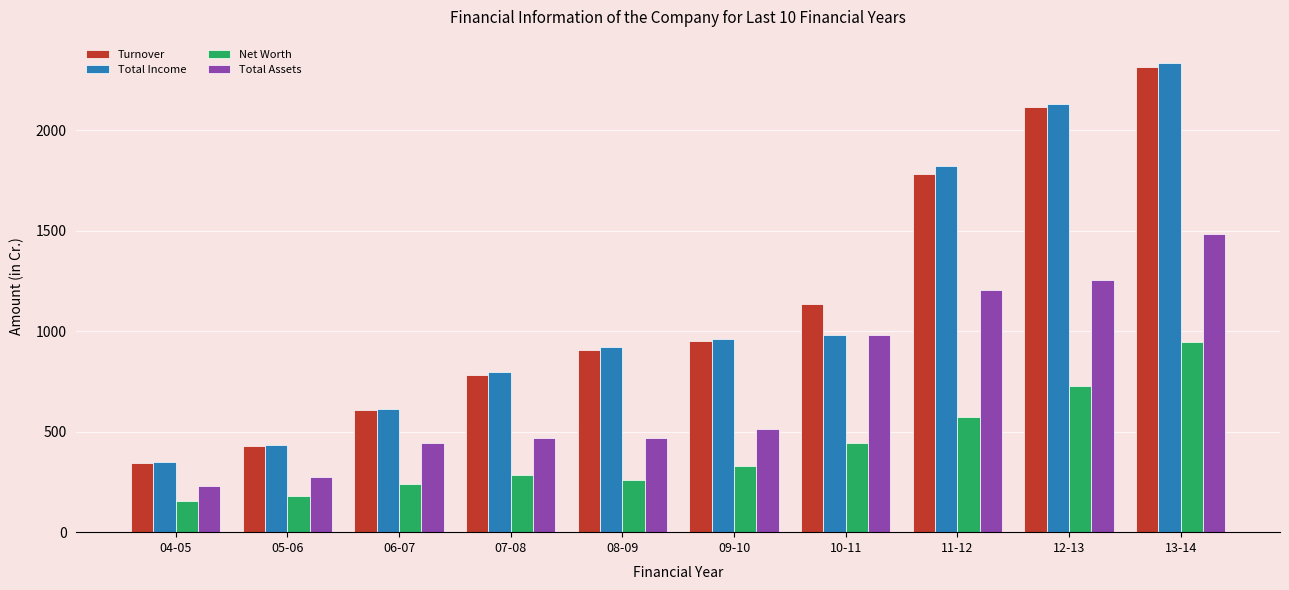

Are the bars horizontal?

No